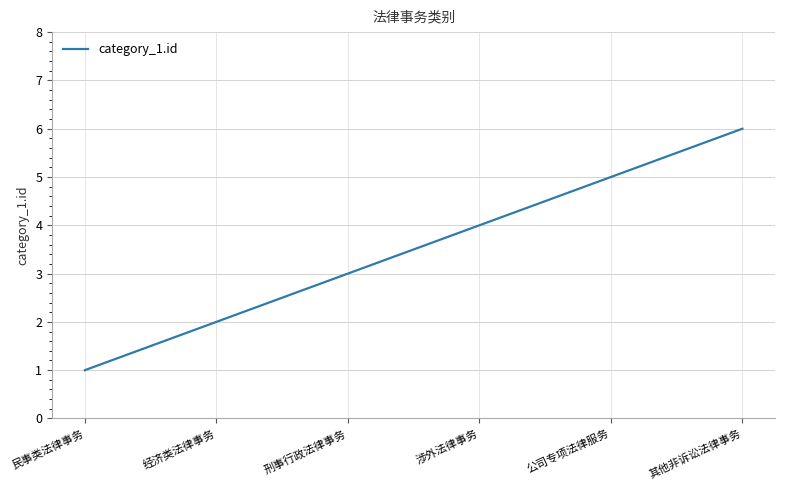

List the labels in order of value, smallest first.

民事类法律事务, 经济类法律事务, 刑事行政法律事务, 涉外法律事务, 公司专项法律服务, 其他非诉讼法律事务